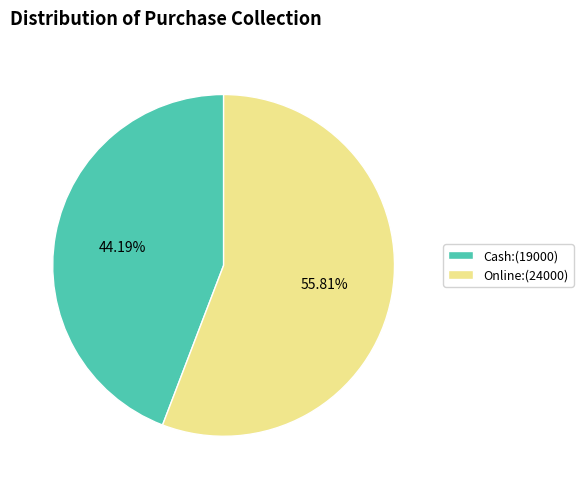

What is the ratio of the value at Online:(24000) to the value at Cash:(19000)?

1.3